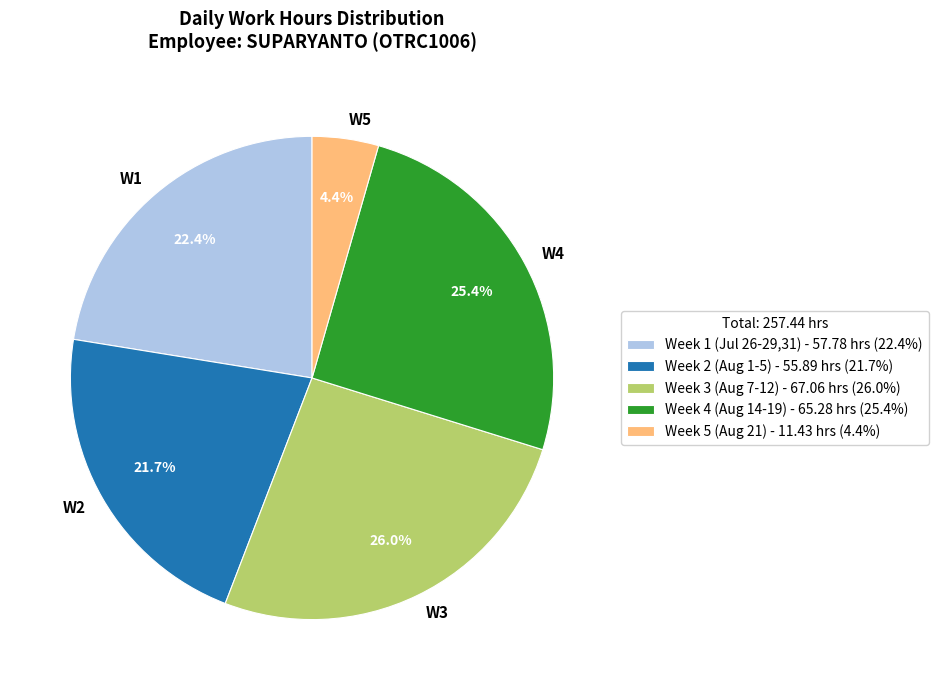

How much of the chart is everything except W5?

95.6%